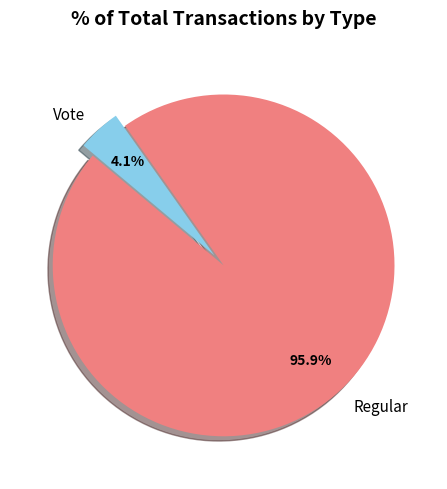

Is it true that Regular is 96% of the pie?

True